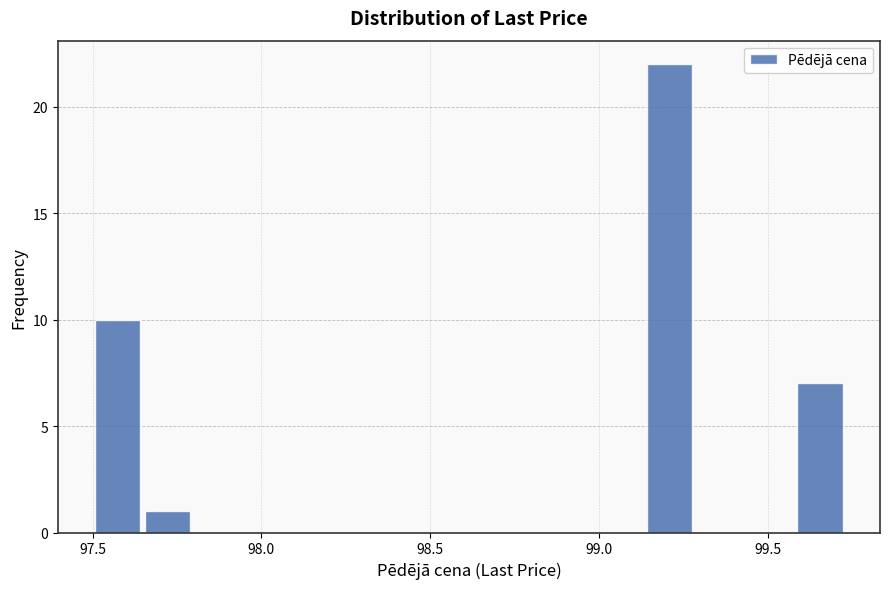

Read against the x-axis, roughly where is the centre of the tallest bar?

99.20